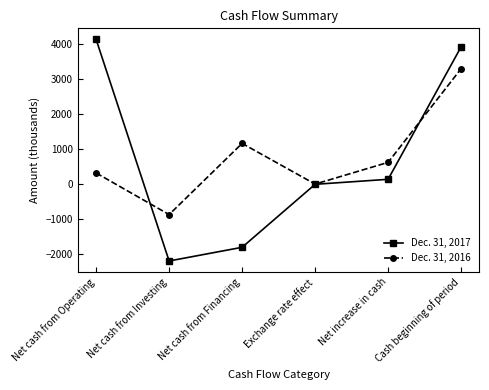

What is the label of the 5th point from the left?

Net increase in cash